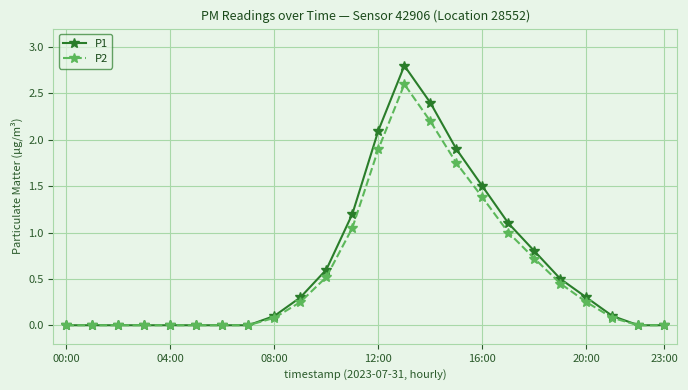

What is the highest value of the P2 series?

2.6